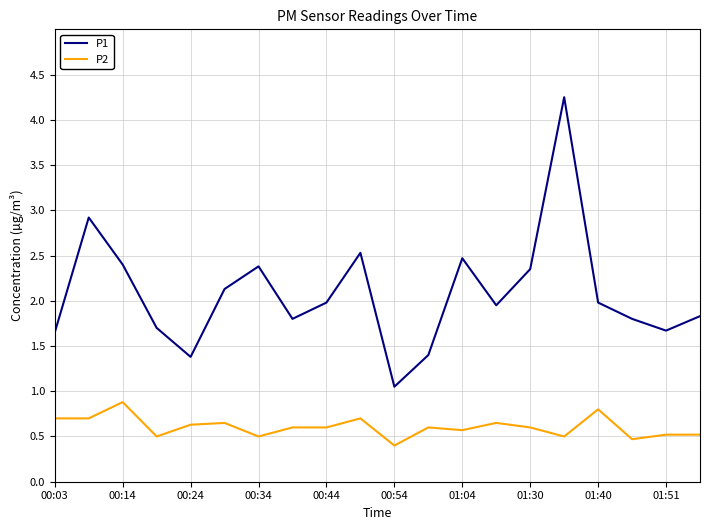

What is the difference between the maximum and minimum values in the P2 series?

0.5